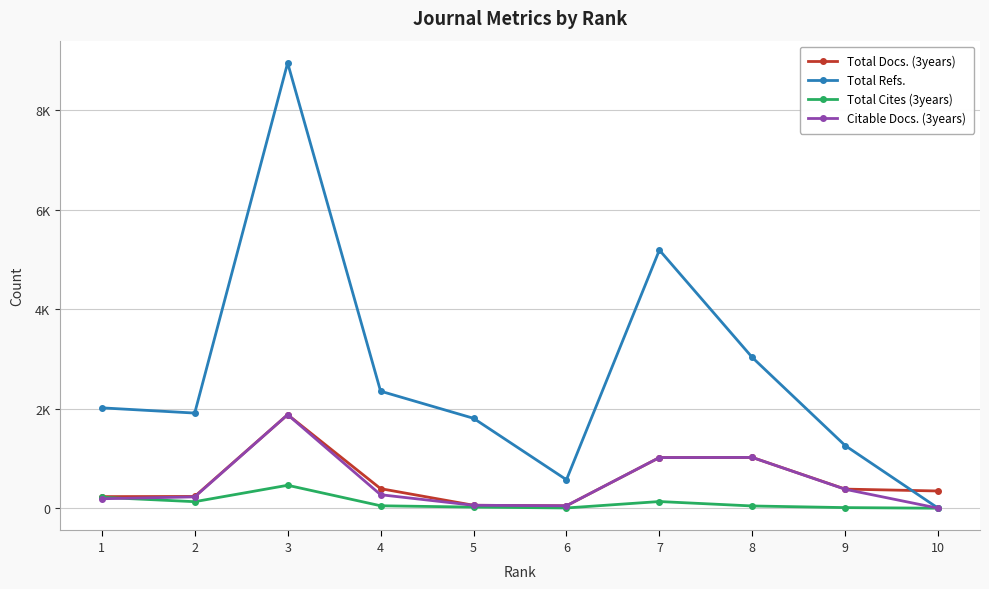

At 4, list the series in order from smallest to largest.

Total Cites (3years), Citable Docs. (3years), Total Docs. (3years), Total Refs.